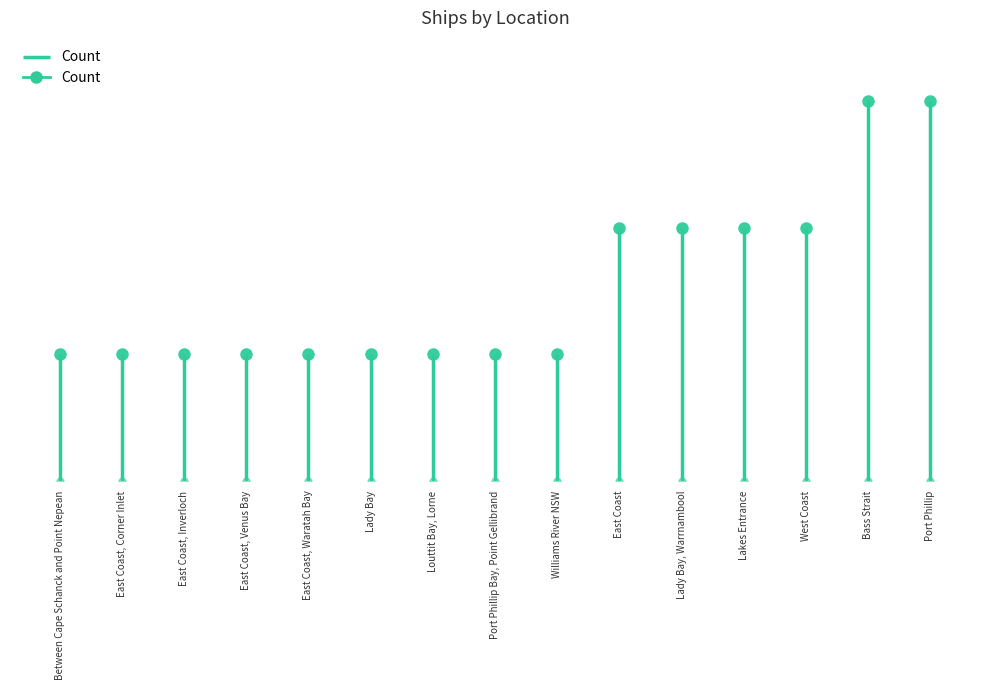

What is the maximum value shown in the chart?

3